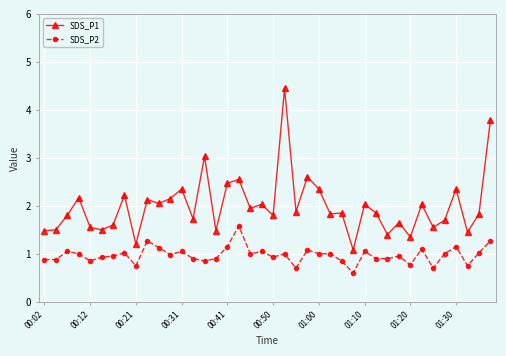

How many series are shown in this chart?

2